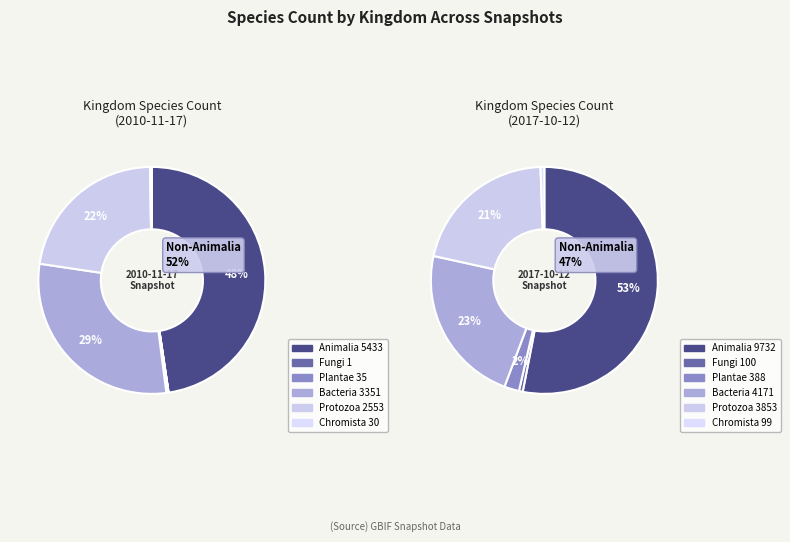

Count the number of slices in the pie.

6